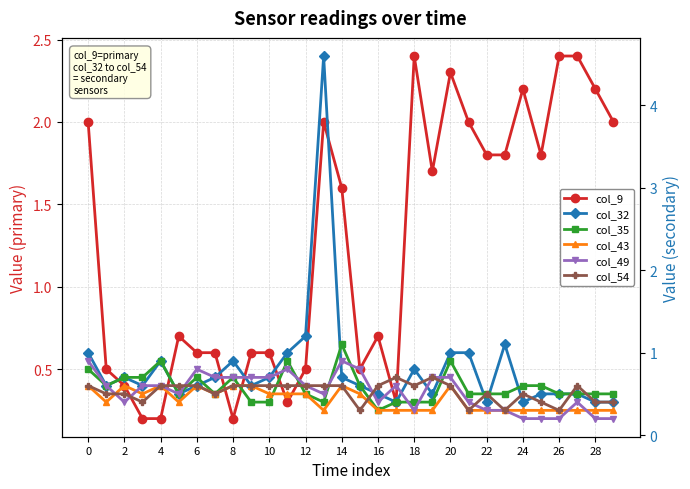

What are all the series names shown in the legend?

col_9, col_32, col_35, col_43, col_49, col_54